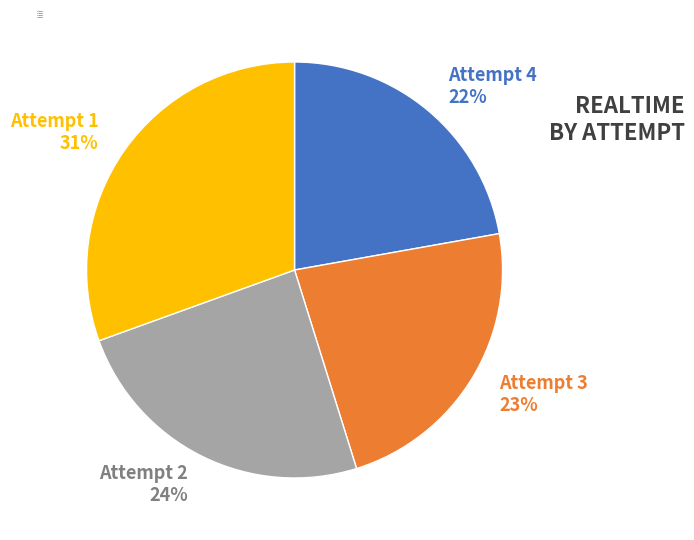

To the nearest percent, what percentage of the pie is Attempt 3?

23%